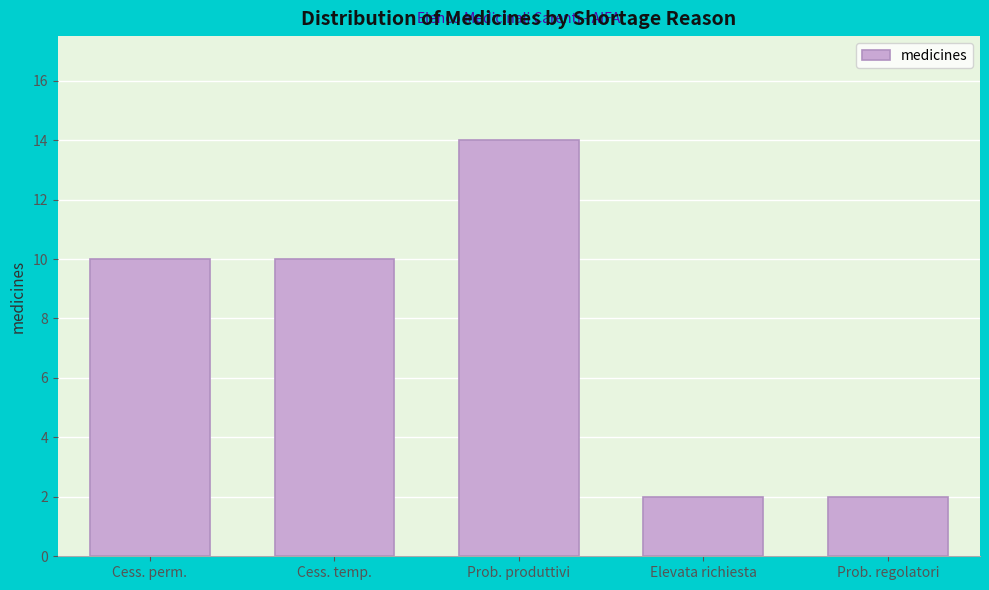

Reading left to right, what are all the values shown in this chart?

Cess. perm.=10	Cess. temp.=10	Prob. produttivi=14	Elevata richiesta=2	Prob. regolatori=2